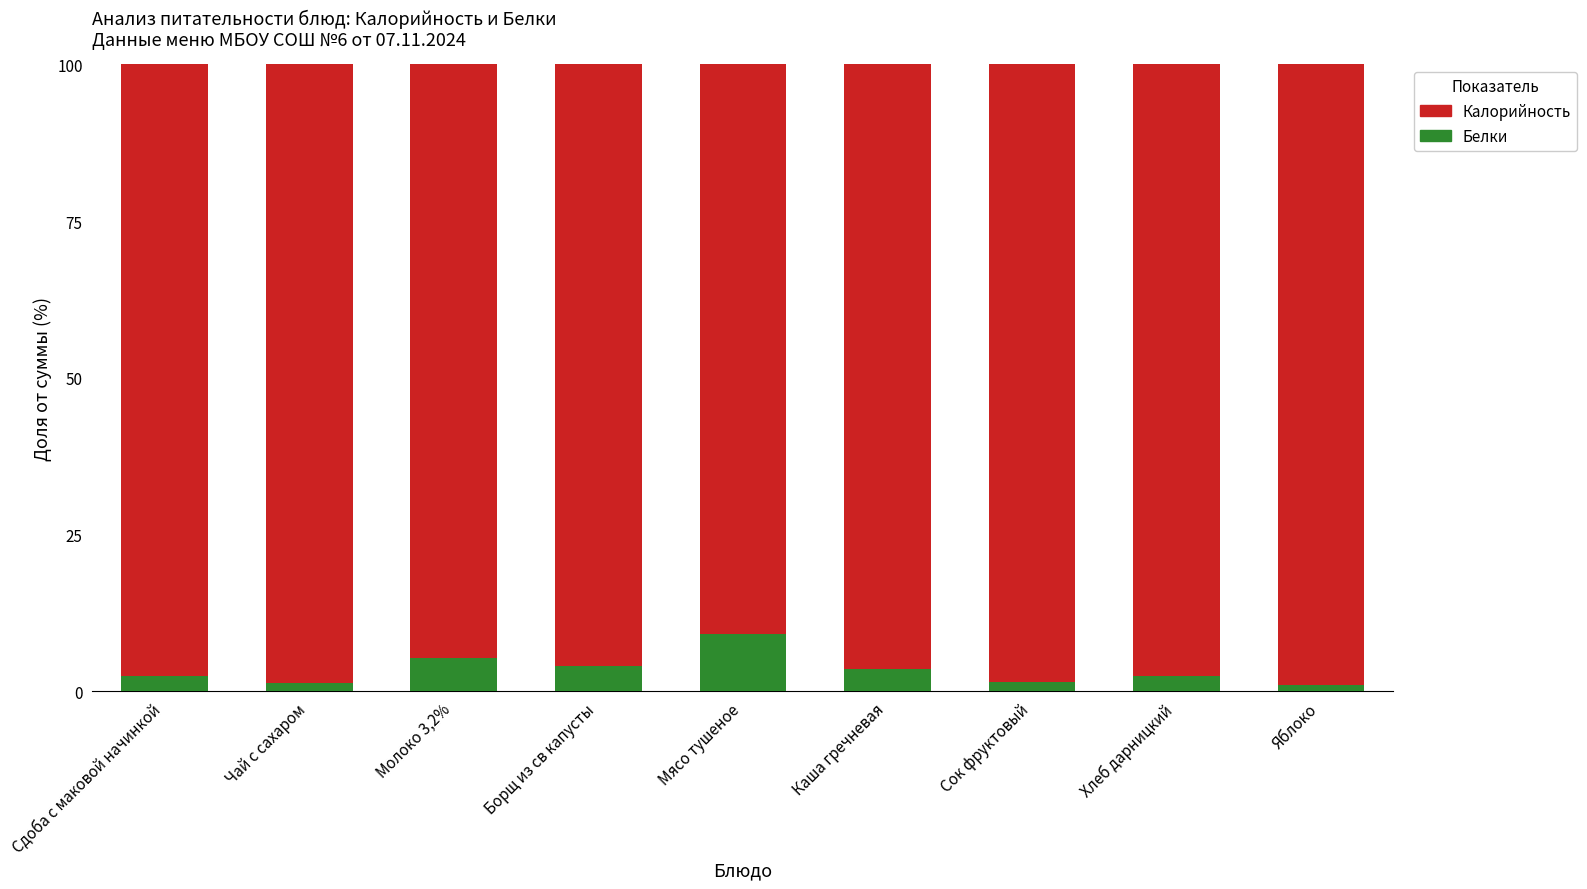

Which category has the highest value in the Белки series?

Мясо тушеное